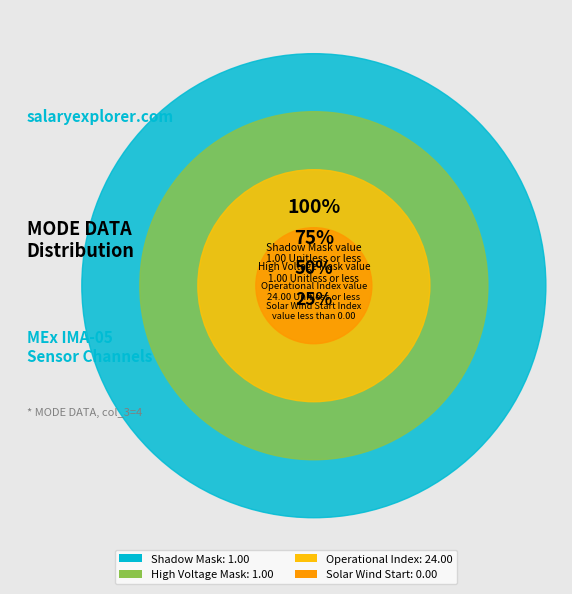

Which slice is the smallest?

Solar Wind Start Index